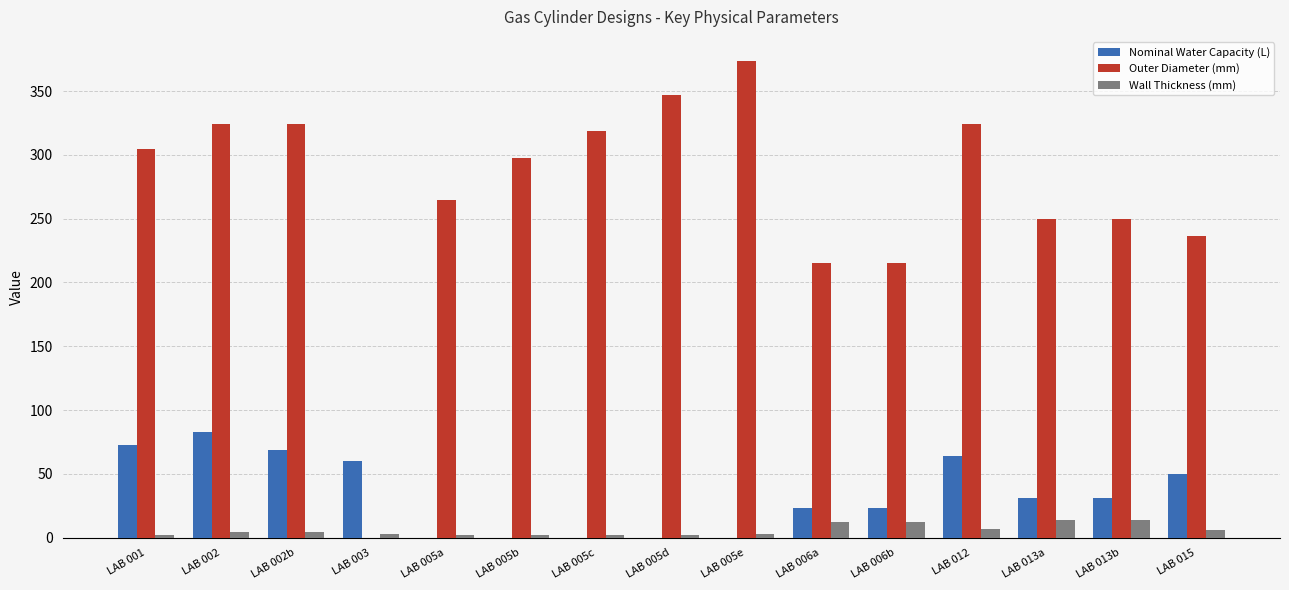

Count the number of categories in the chart.

15